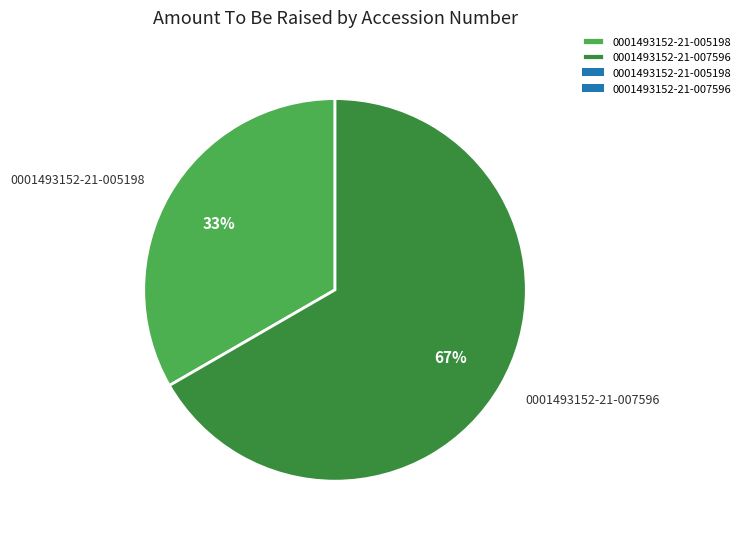

Rank the categories by value from highest to lowest.

0001493152-21-007596, 0001493152-21-005198